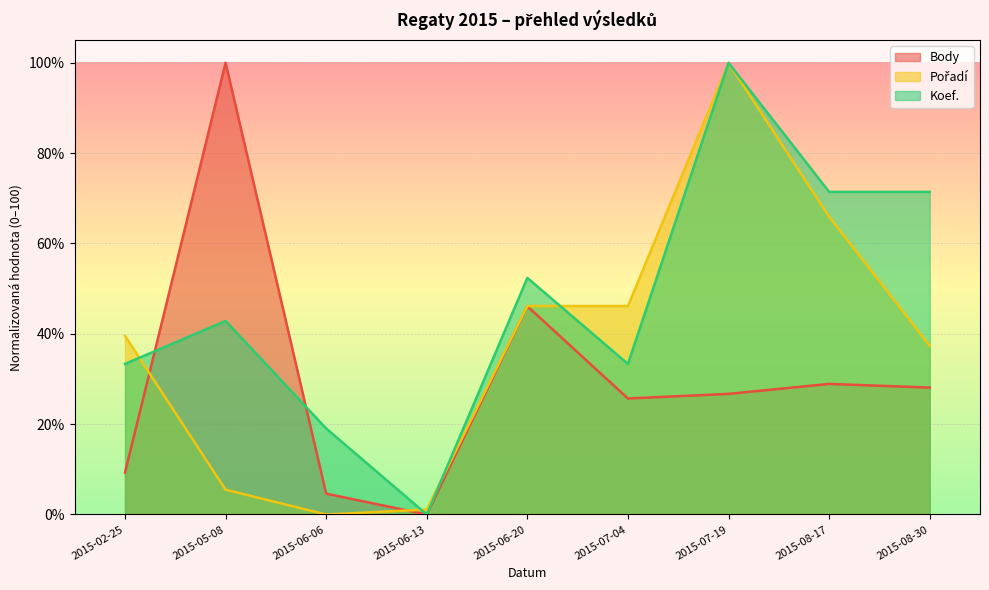

Which series has the largest range (max minus min)?

Body